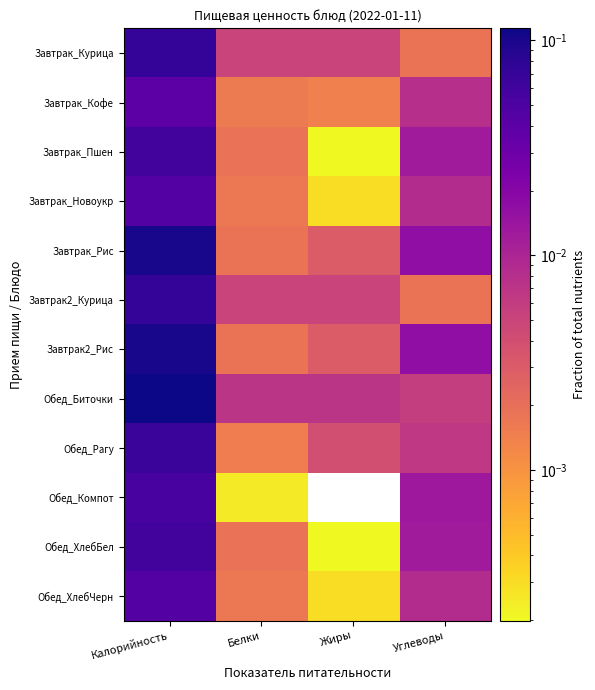

What is the total value across all series at Углеводы?

0.1